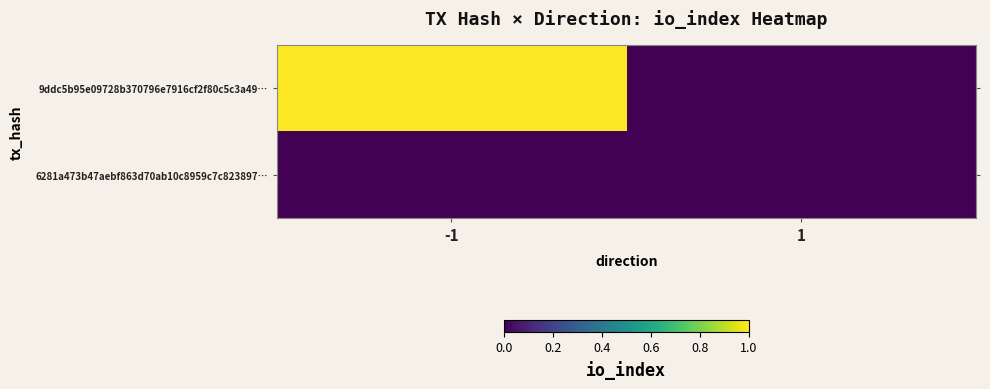

Which label corresponds to the largest value in the chart?

-1